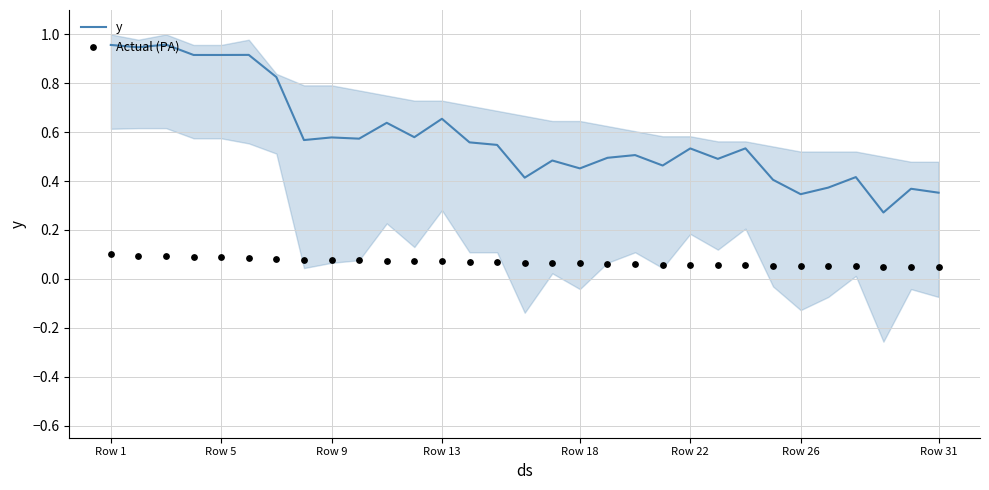

At how many categories does at least one series exceed 0?

31